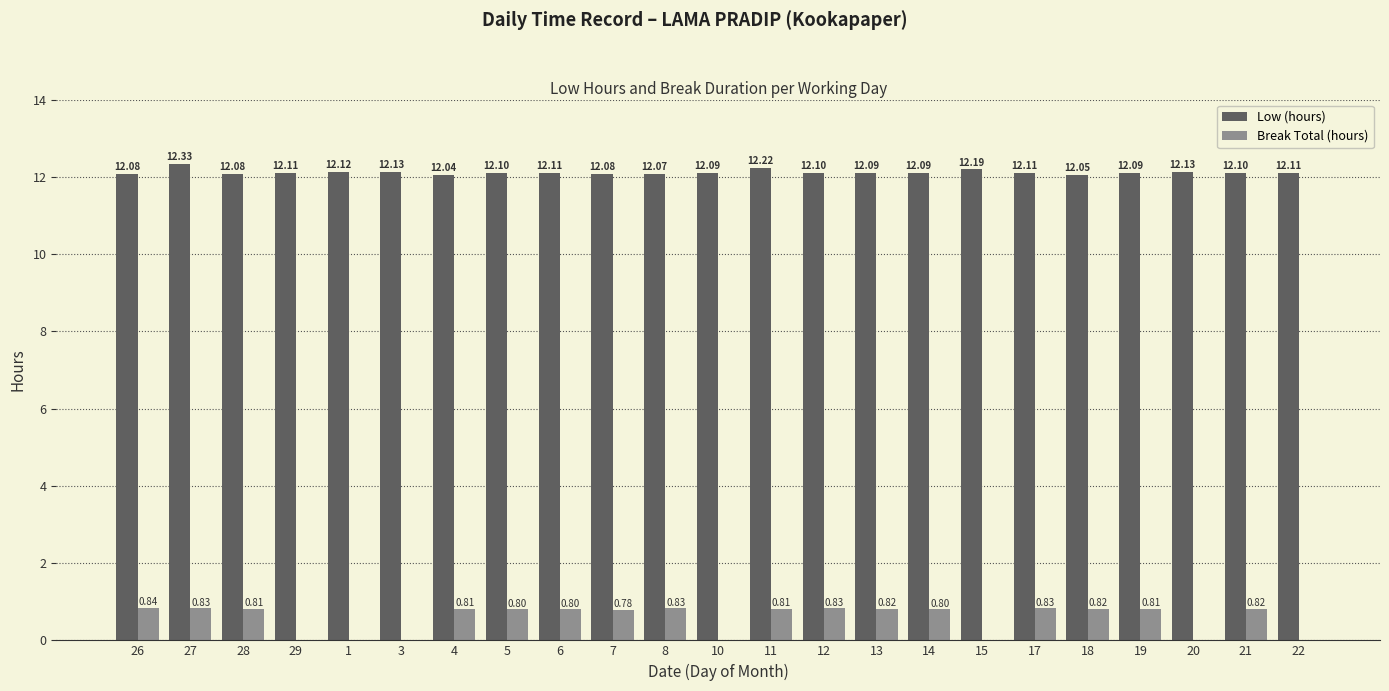

What is the total value across all series at 17?

12.9